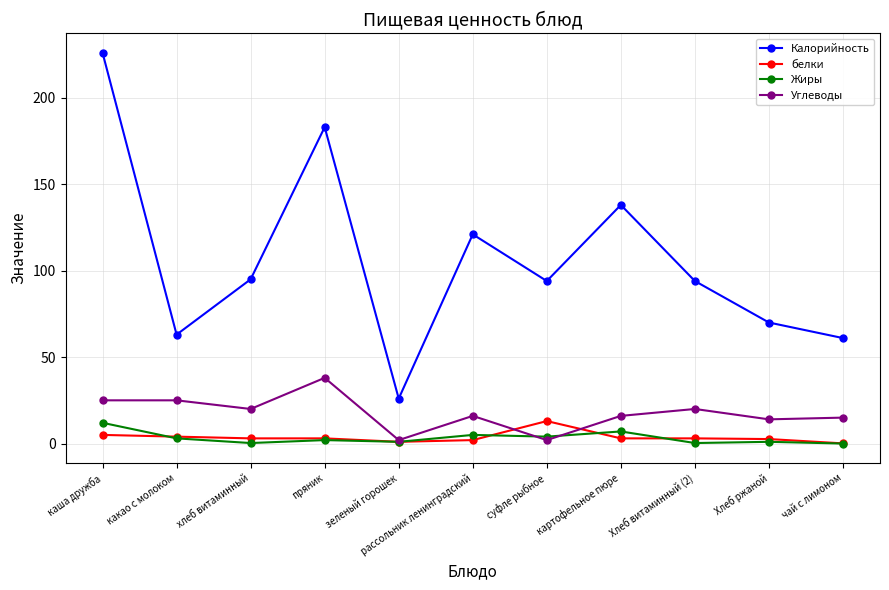

True or false: Жиры and белки intersect in this chart.

True